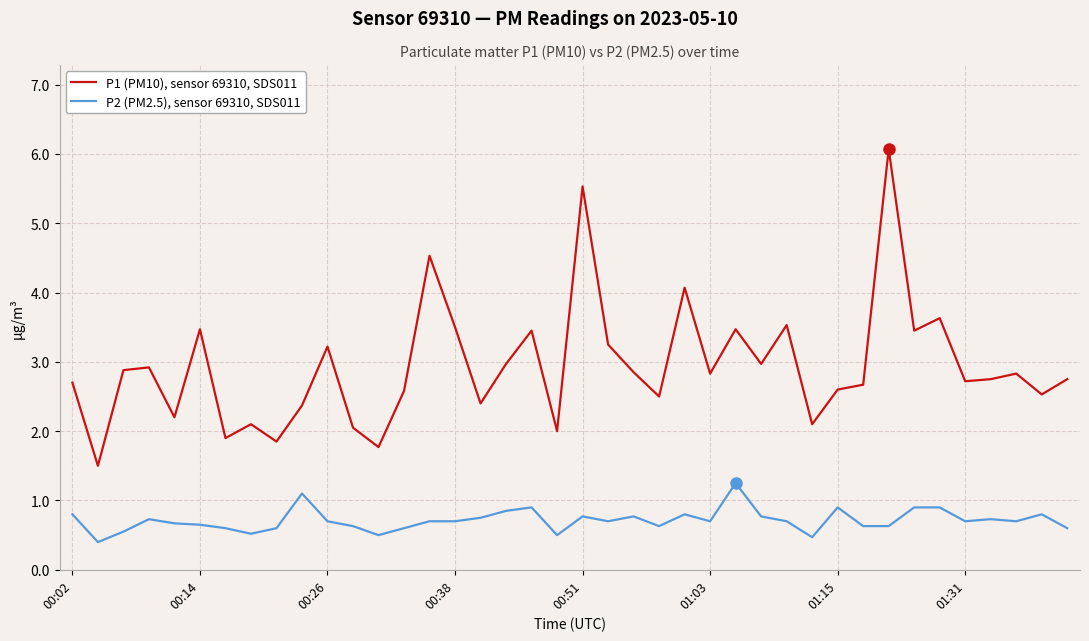

What is the average value of the P2 (PM2.5), sensor 69310, SDS011 series?

0.7